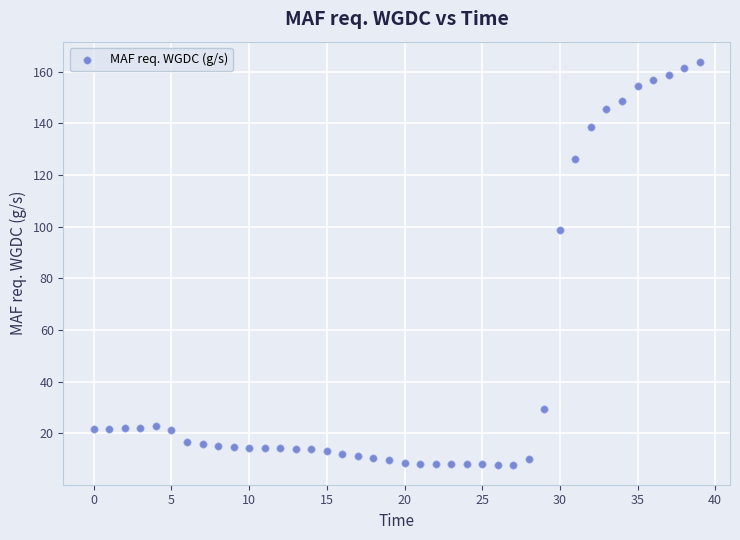

What Y value in the scatter plot is closest to 85?

98.9